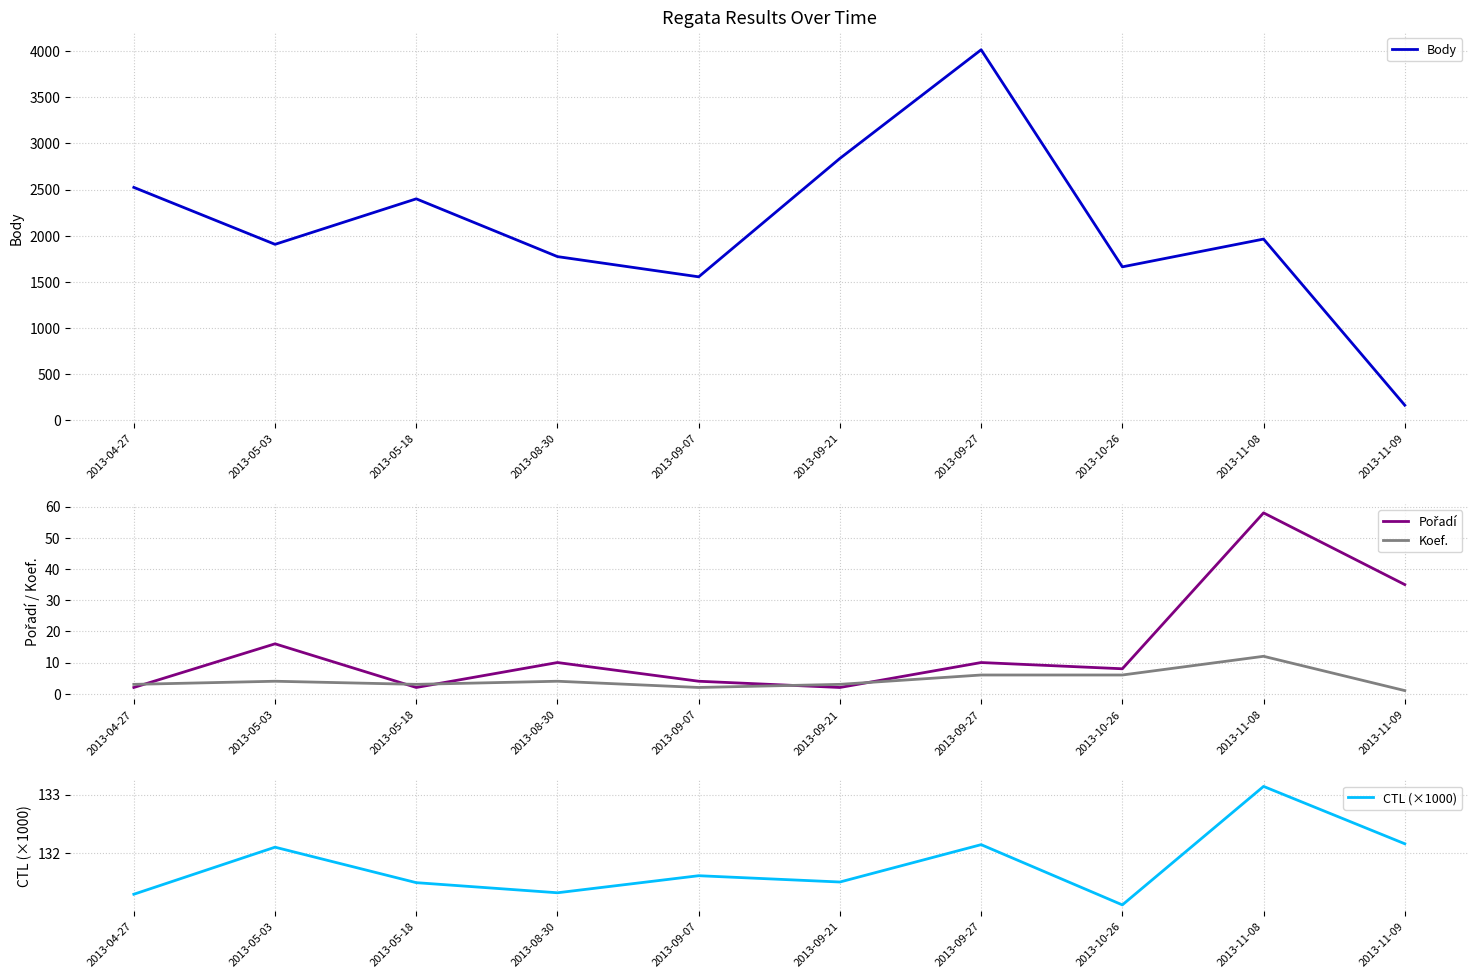

What is the difference between the highest and lowest values at 2013-09-27?

4009.0